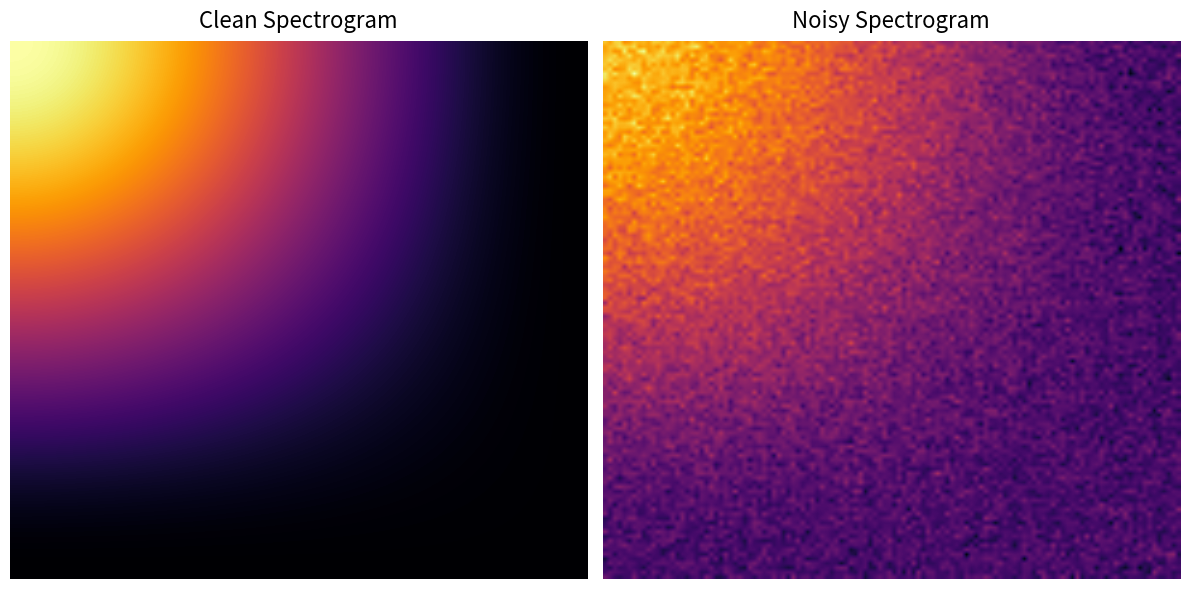

Count the 41c87116c9ea4d35ce952023c89d077e883897b values in the range 1 to 10.

2